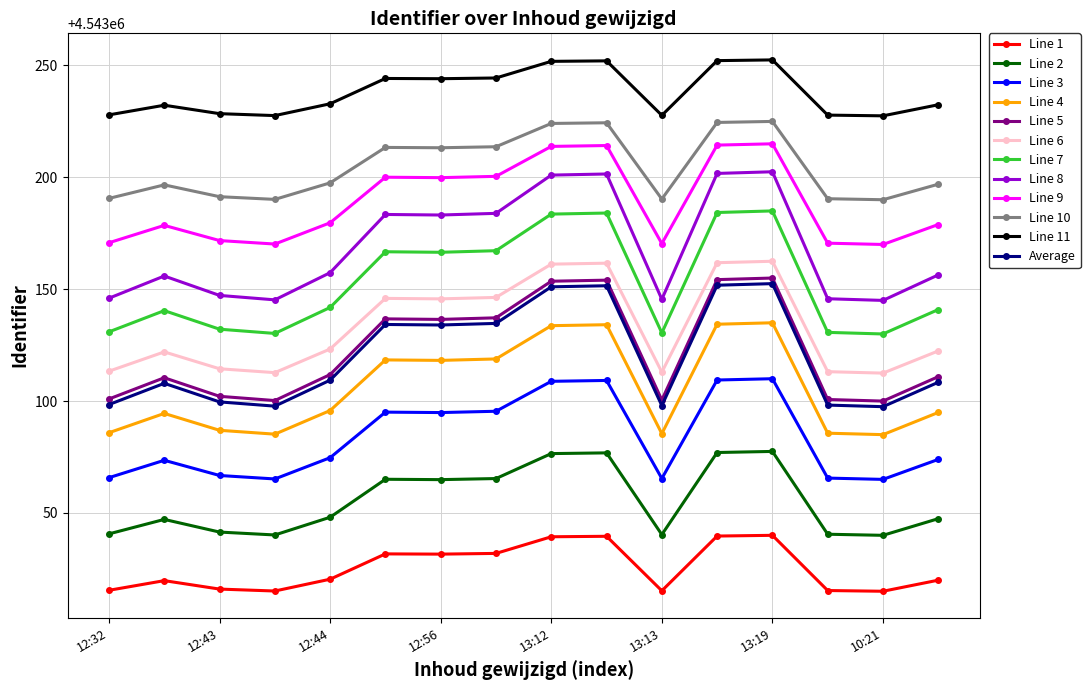

What is the smallest value displayed?

4543015.0